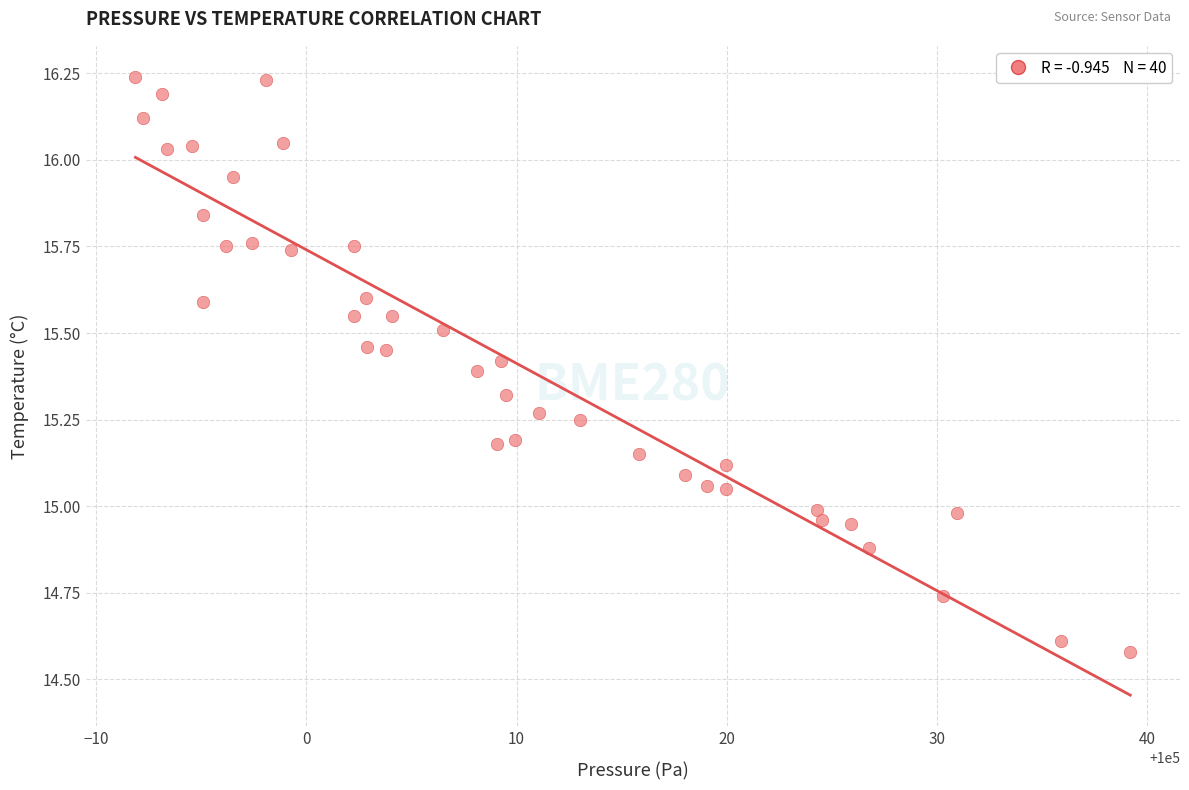

What is the range of Y values (max minus min)?

1.7